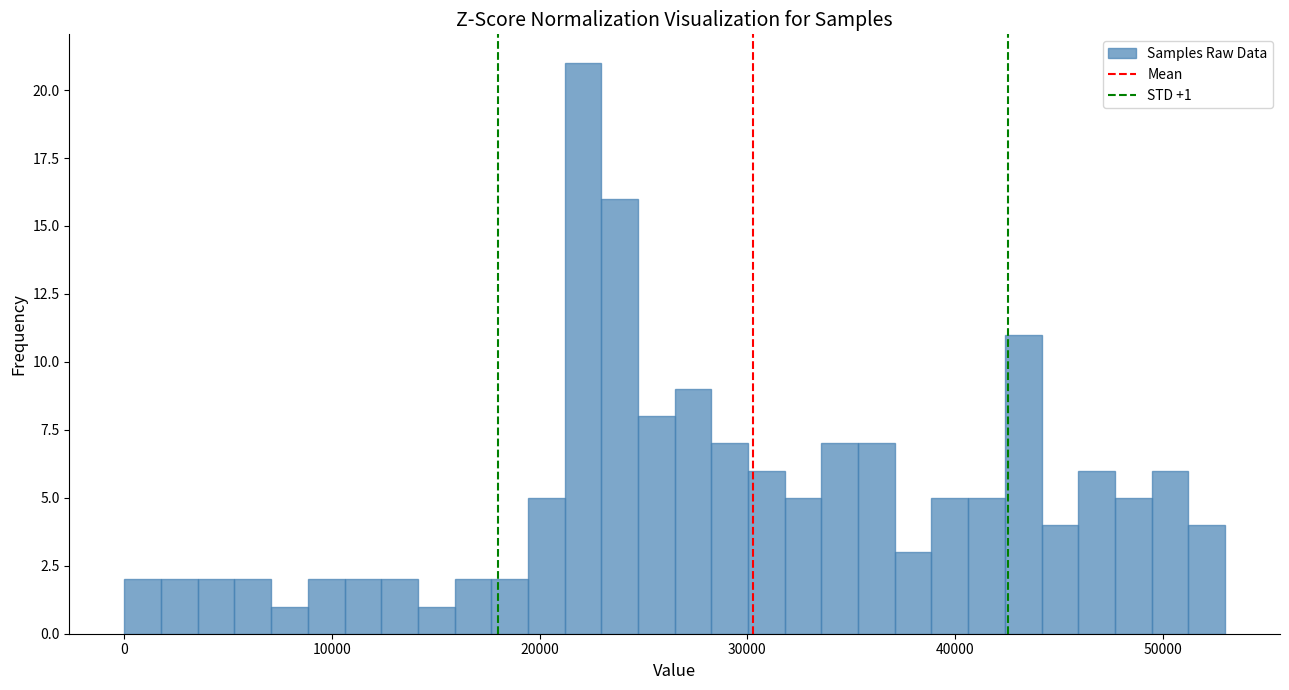

Around what value on the x-axis is the tallest bar? Give the approximate position of its centre, as read against the axis.

22000